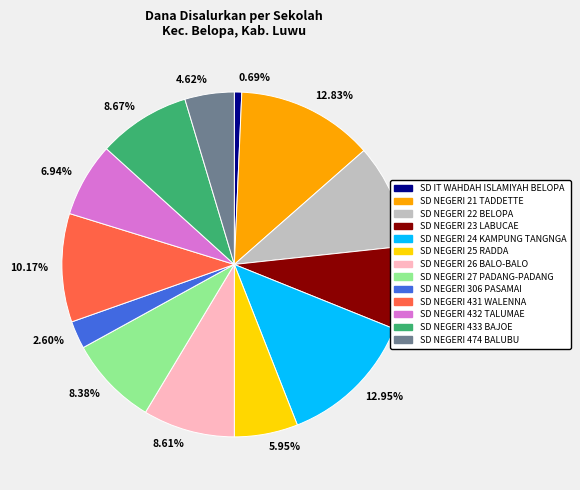

Which has a higher value, 5.95% or 10.17%?

10.17%